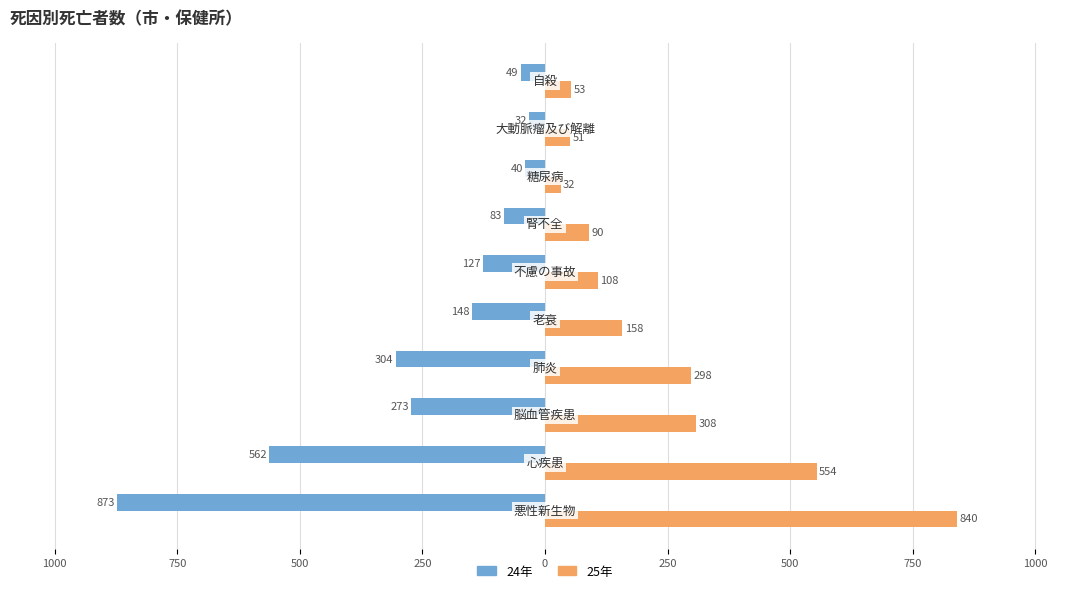

What are all the series names shown in the legend?

24年, 25年